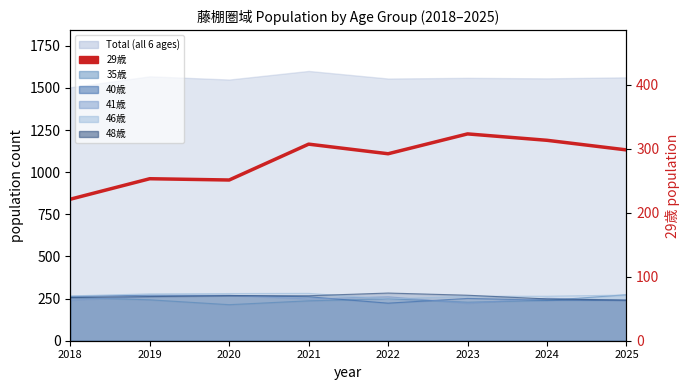

What is the sum of the 48歳_line values at 2023 and 2018?

526